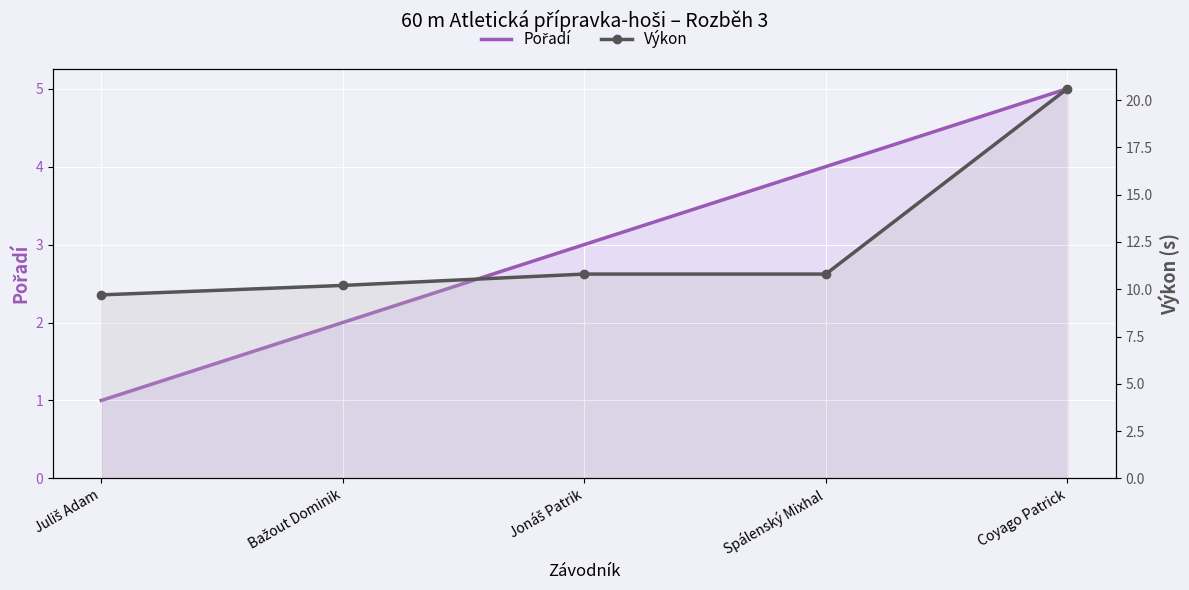

List the series in order of their overall mean, highest first.

Výkon, Pořadí